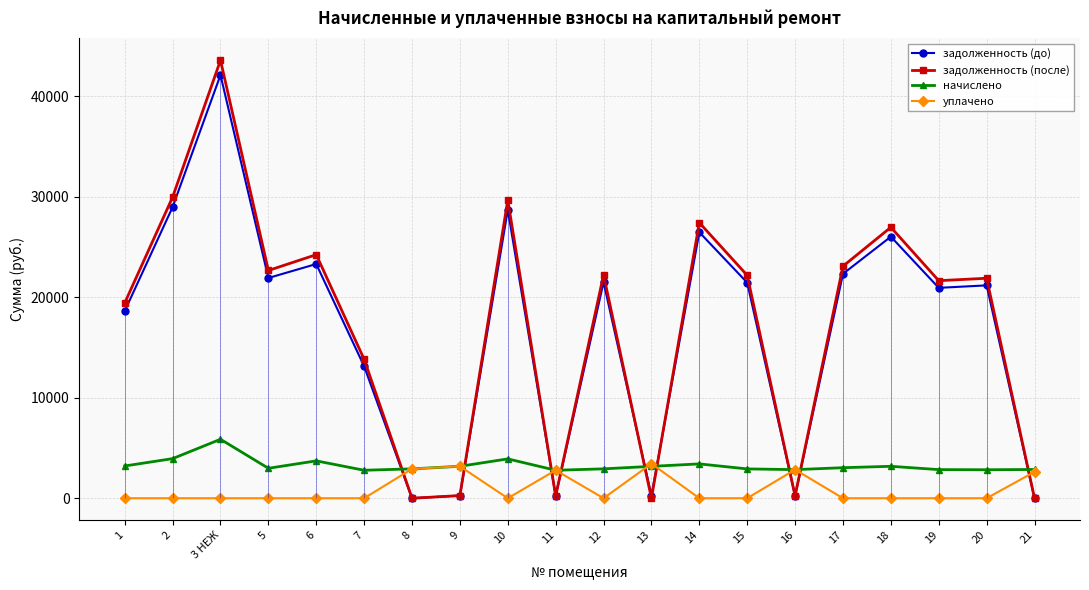

Which series has the largest total across all categories?

задолженность (после)